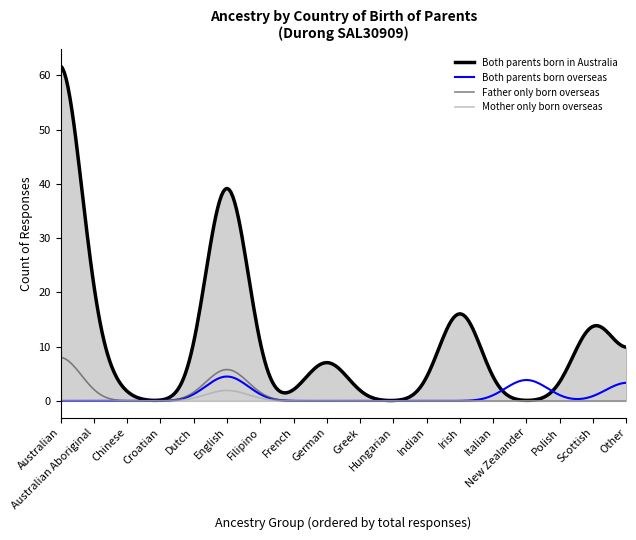

Rank the series by their maximum value, from highest to lowest.

Both parents born in Australia, Father only born overseas, Both parents born overseas, Mother only born overseas